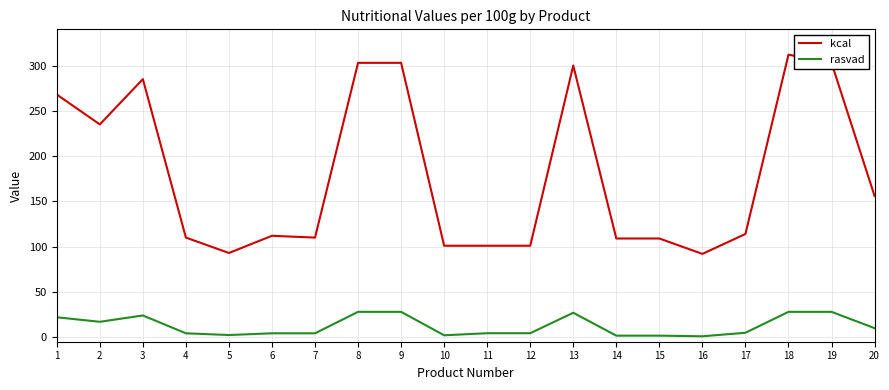

At which category is the sum across all series the highest?

18